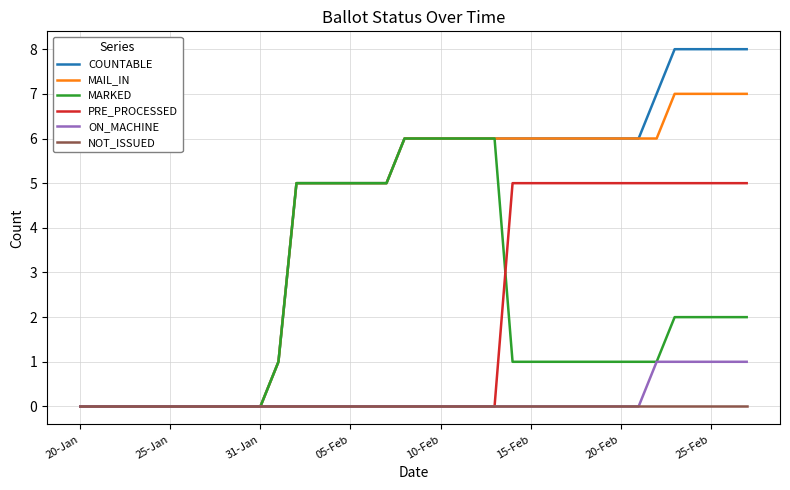

Which series has the widest spread of values?

COUNTABLE